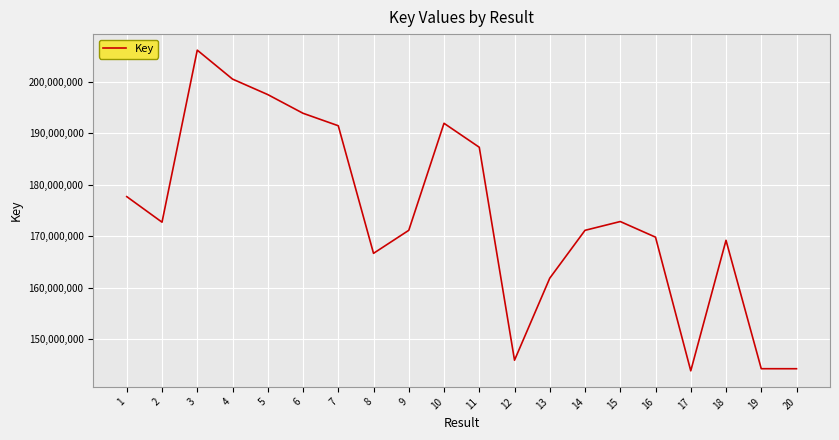

What is the average value?

174005625